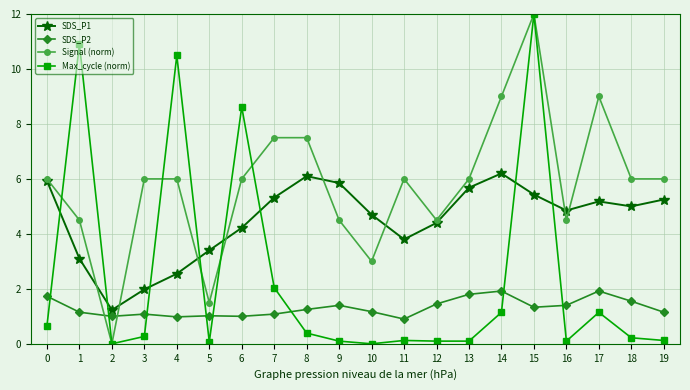

List the series in order of their overall mean, lowest first.

SDS_P2, Max_cycle (norm), SDS_P1, Signal (norm)